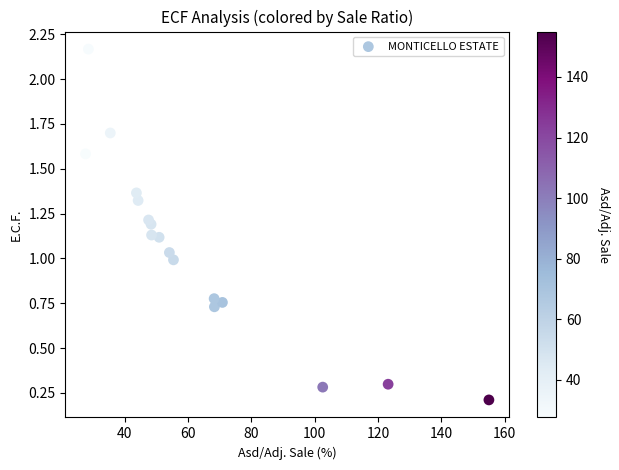

What is the range of X values (max minus min)?

127.4